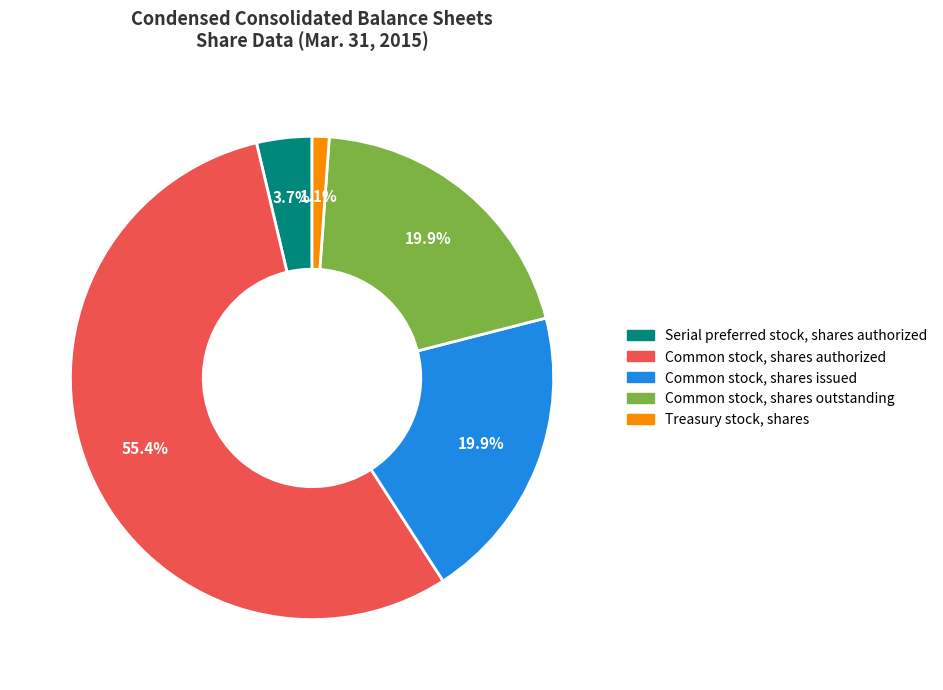

What percentage is NOT represented by Treasury stock, shares?

98.9%